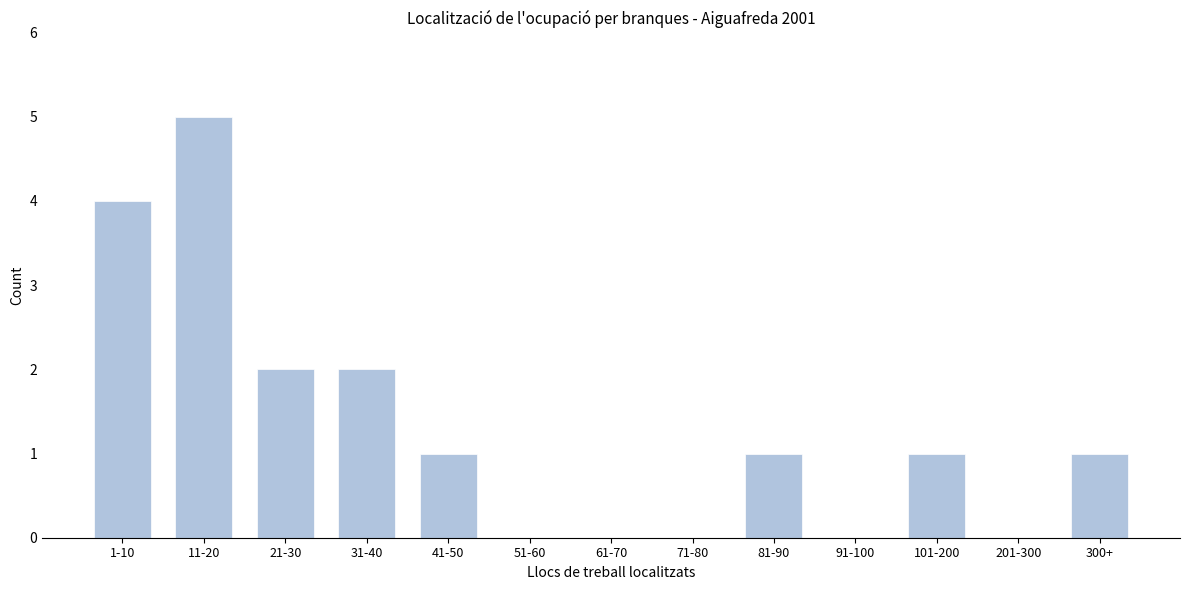

Reading right to left, transcribe all the data shown in this chart.

300+=1	201-300=0	101-200=1	91-100=0	81-90=1	71-80=0	61-70=0	51-60=0	41-50=1	31-40=2	21-30=2	11-20=5	1-10=4